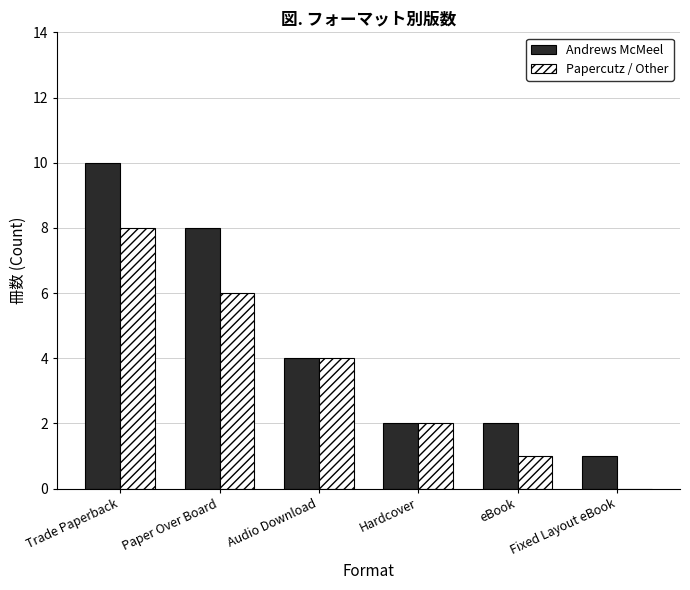

The value of Andrews McMeel at eBook is 3. True or false?

False